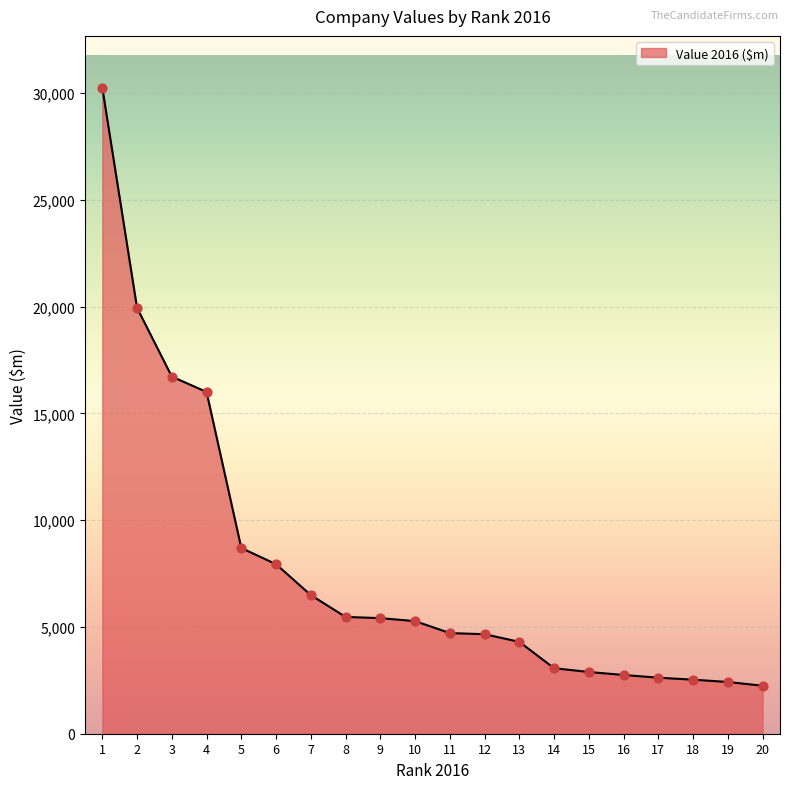

What is the ratio of the value at 1 to the value at 4?

1.9